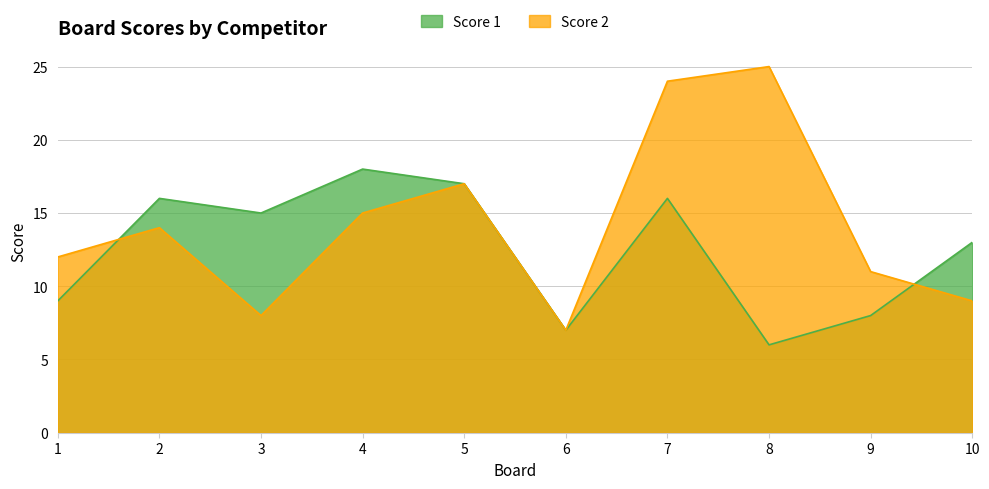

What is the difference between the maximum and minimum values in the Score 2 series?

18